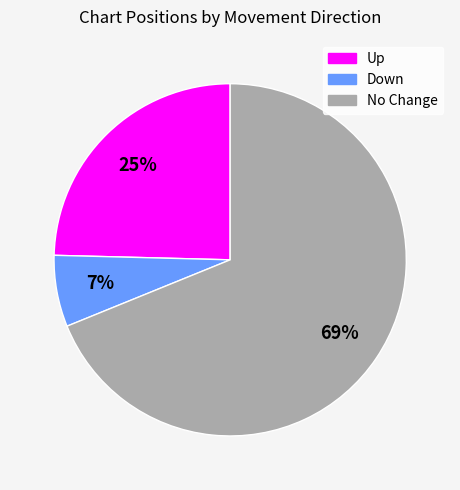

To the nearest percent, what is the average slice percentage?

33%